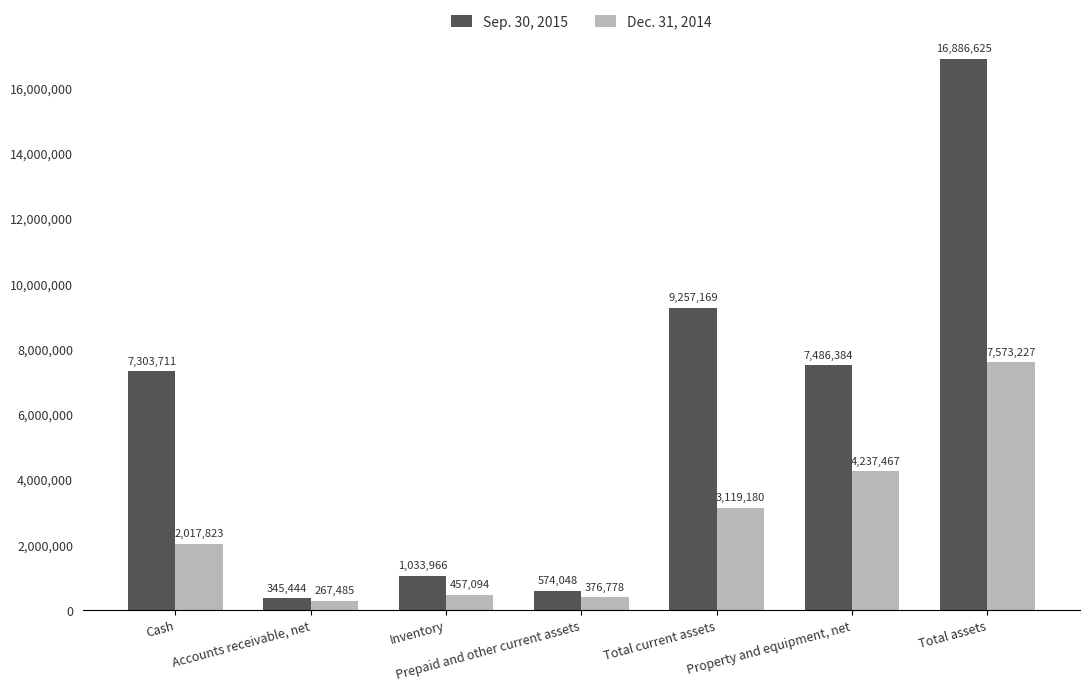

What are all the series names shown in the legend?

Sep. 30, 2015, Dec. 31, 2014